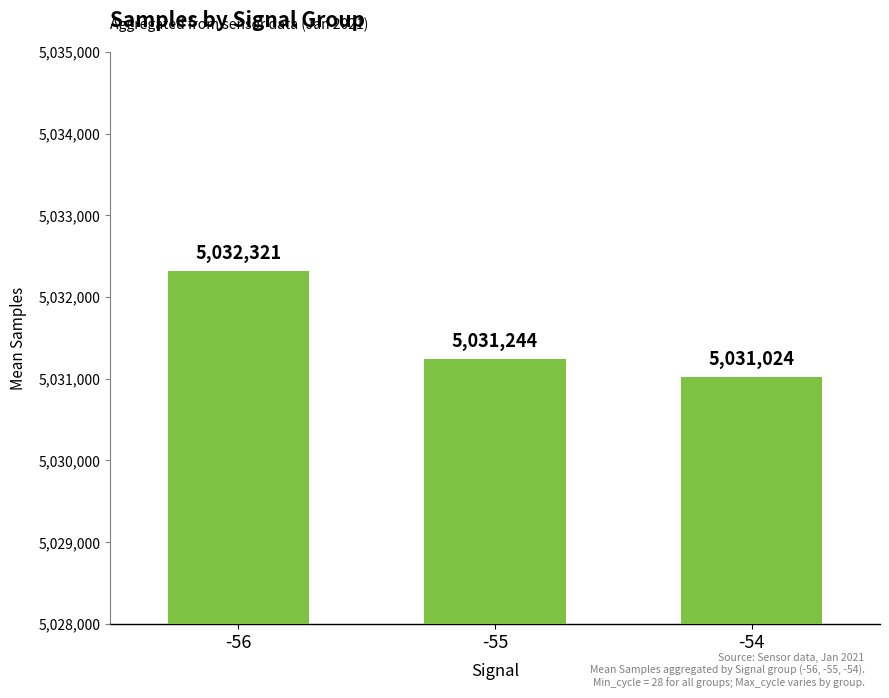

What is the minimum value shown in the chart?

5031024